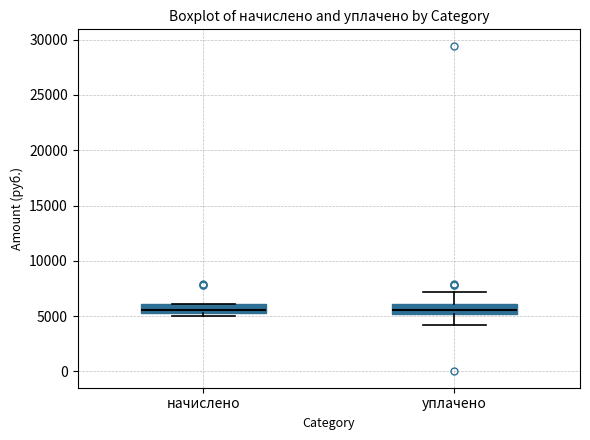

Where is the lower edge of the box for начислено on the y-axis? The values are not printed on the chart, so give them approximately, as read against the axis.

5500